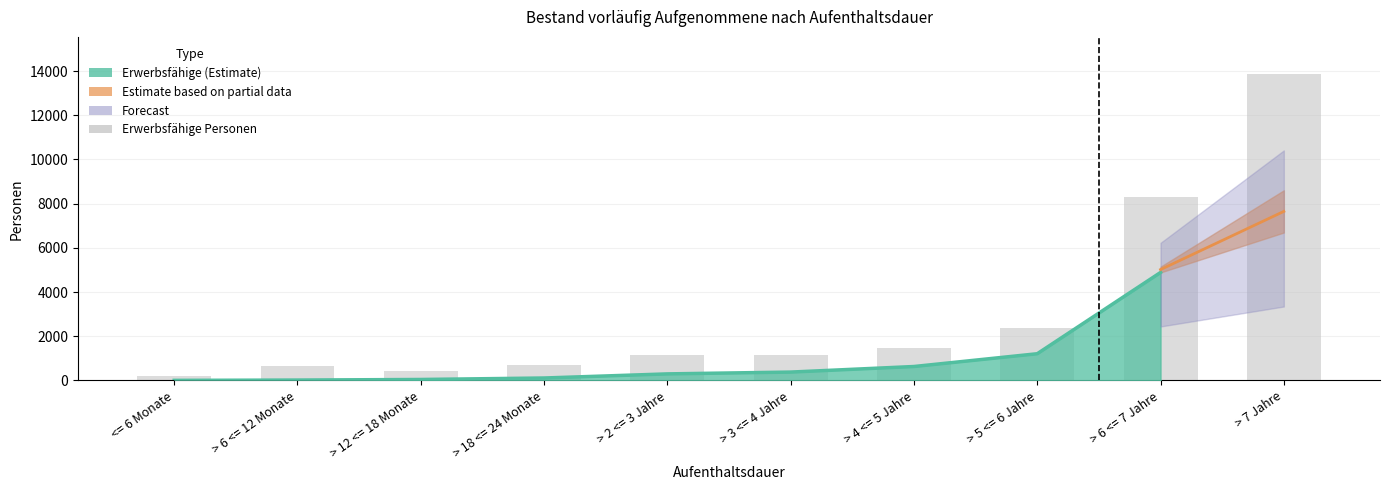

True or false: the data shows 8009 at > 7 Jahre.

False